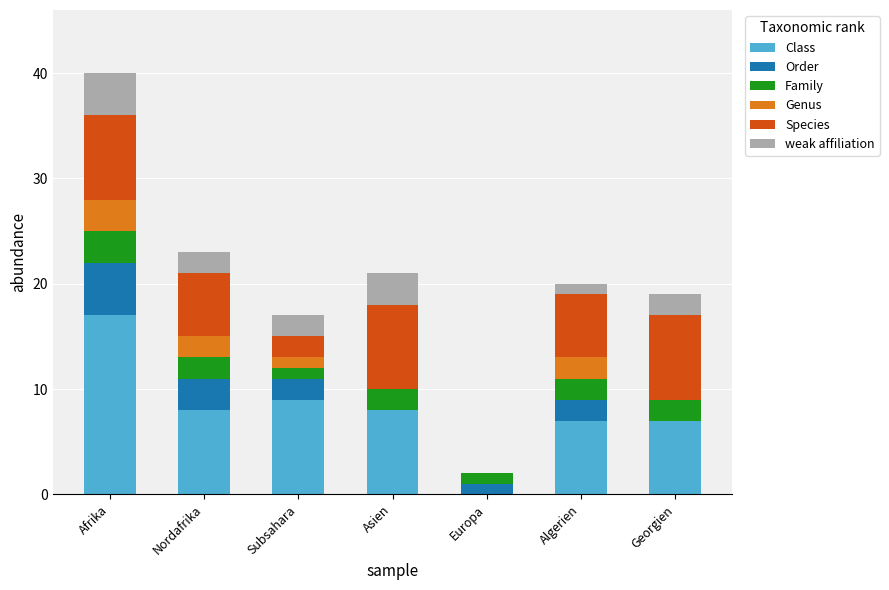

At which category is the sum across all series the highest?

Afrika